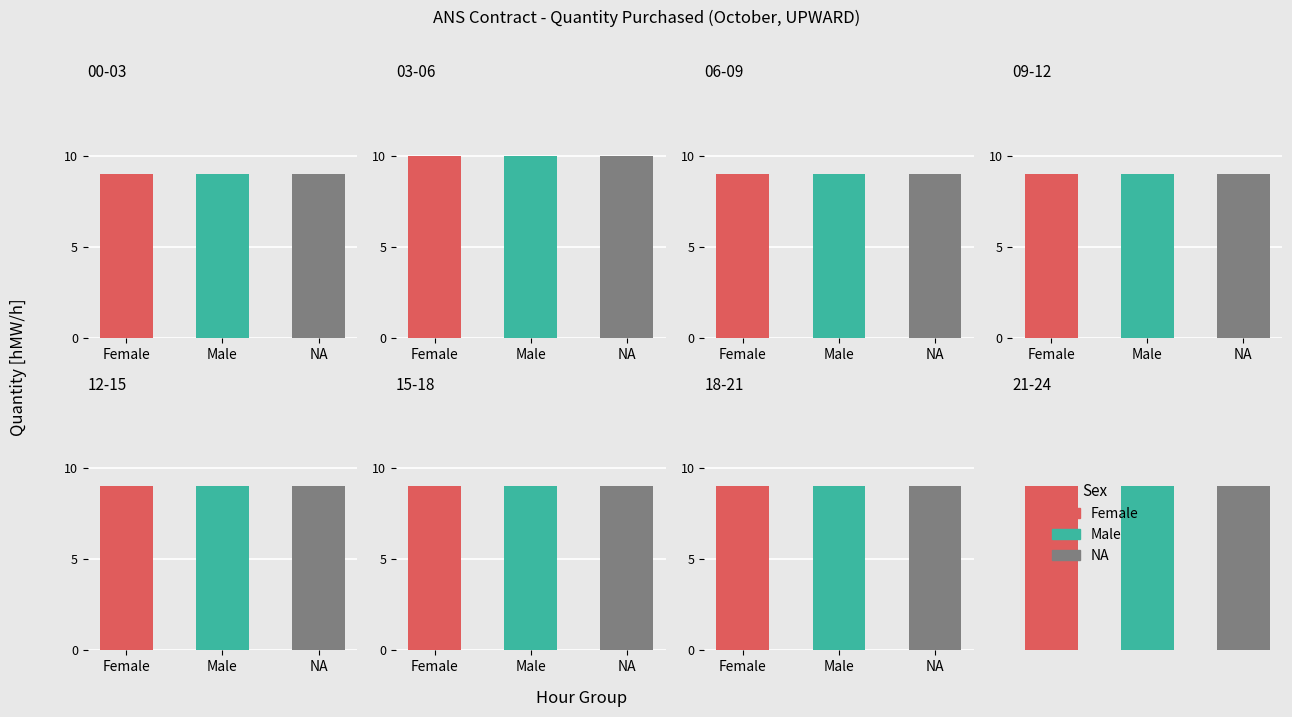

What is the difference between the Male values at 08 - 09 and 04 - 05?

1